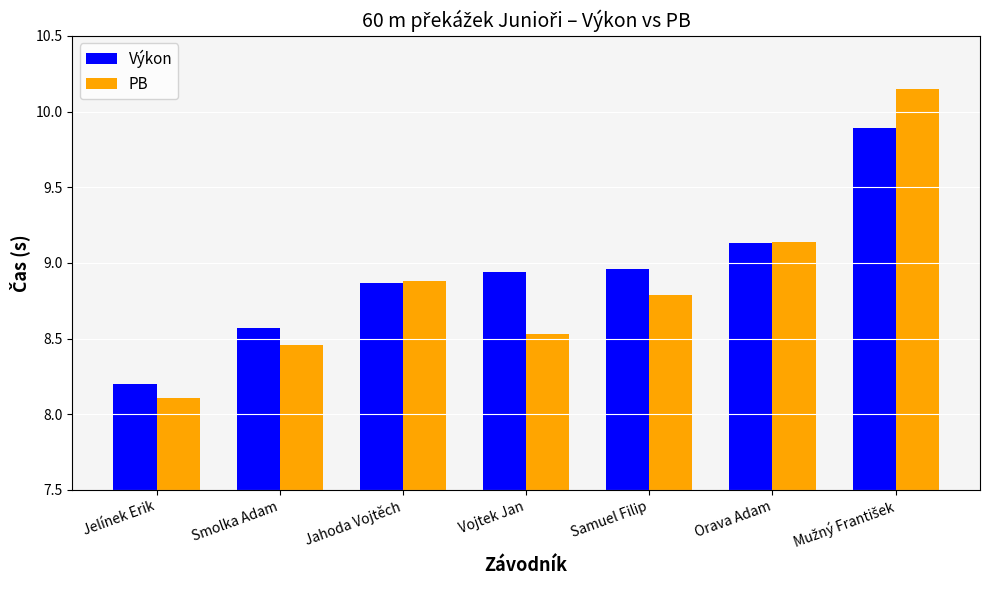

List the series in order of their overall mean, lowest first.

PB, Výkon